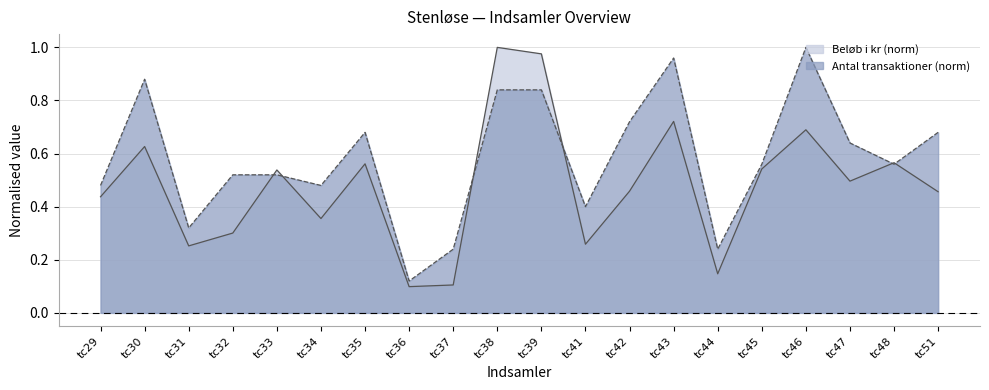

Which category has the lowest value across all series?

tc36